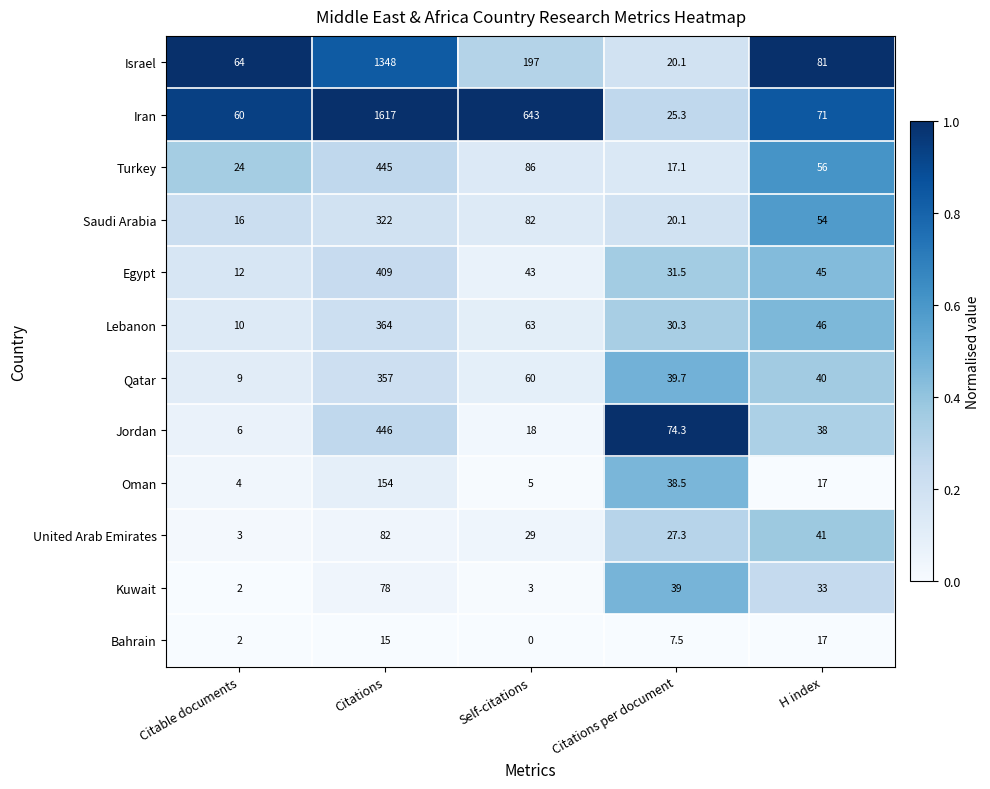

What is the difference between the Kuwait values at Self-citations and Citations per document?

36.0